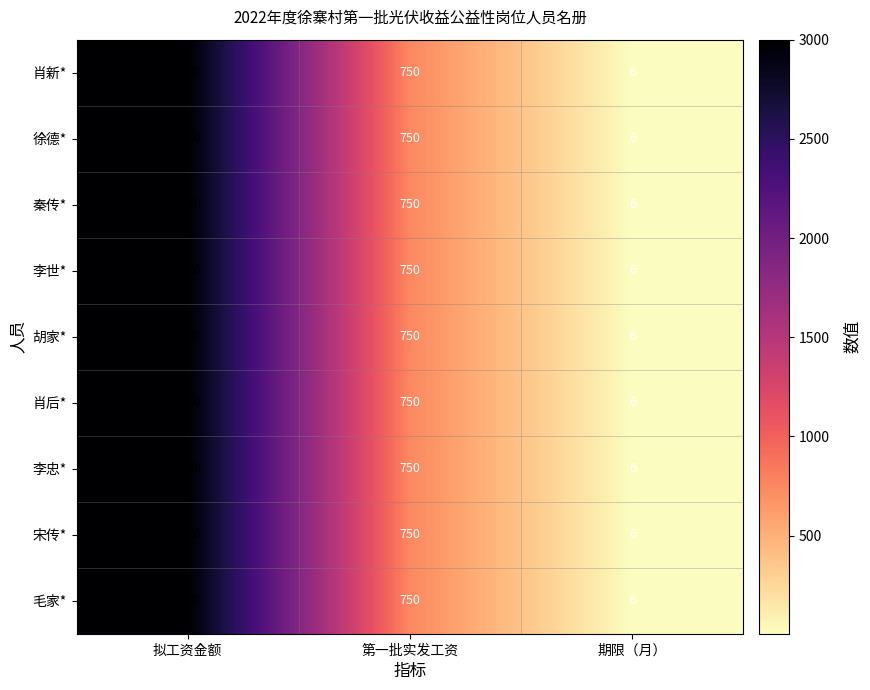

Rank the categories by 胡家* value from lowest to highest.

期限（月）, 第一批实发工资, 拟工资金额